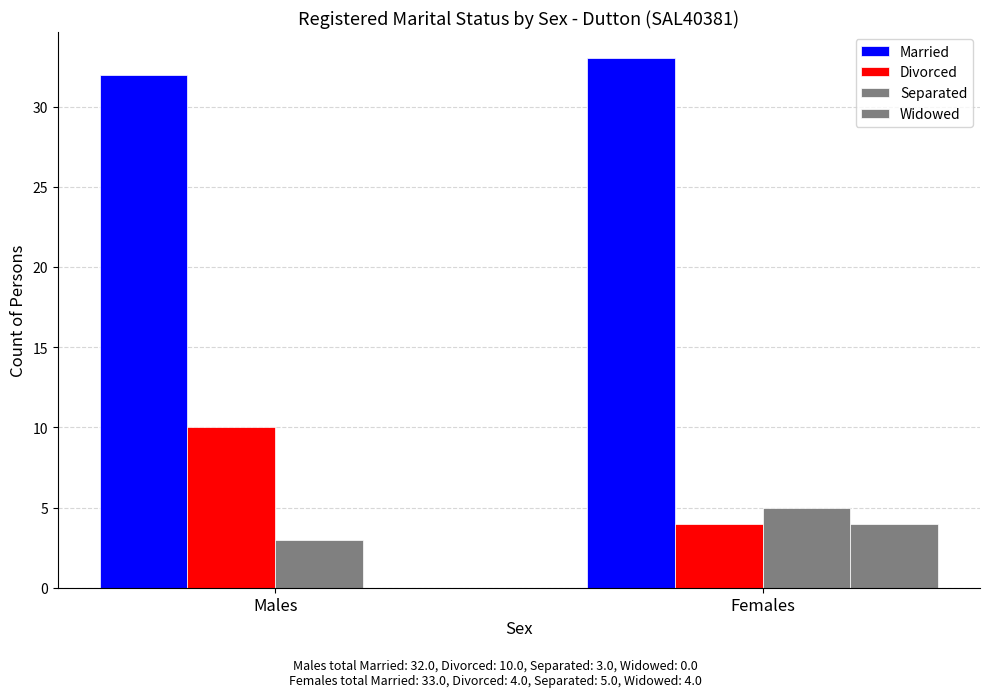

Are the bars horizontal?

No